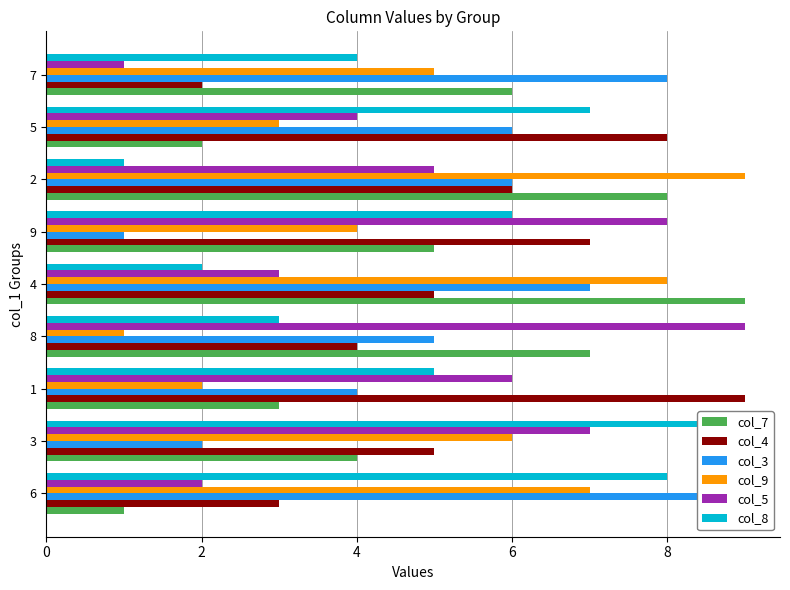

What is the maximum value shown in the chart?

9